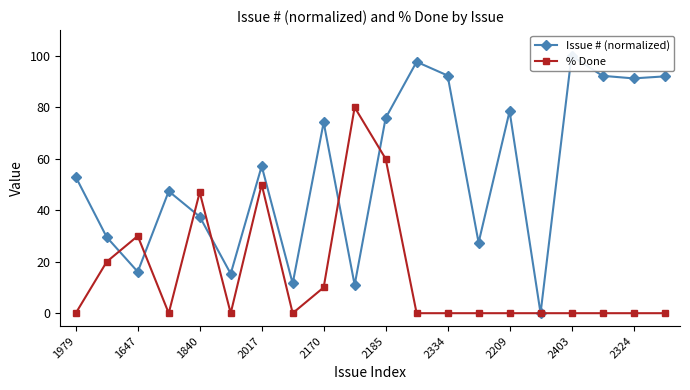

Which series has the largest total across all categories?

Issue # (normalized)